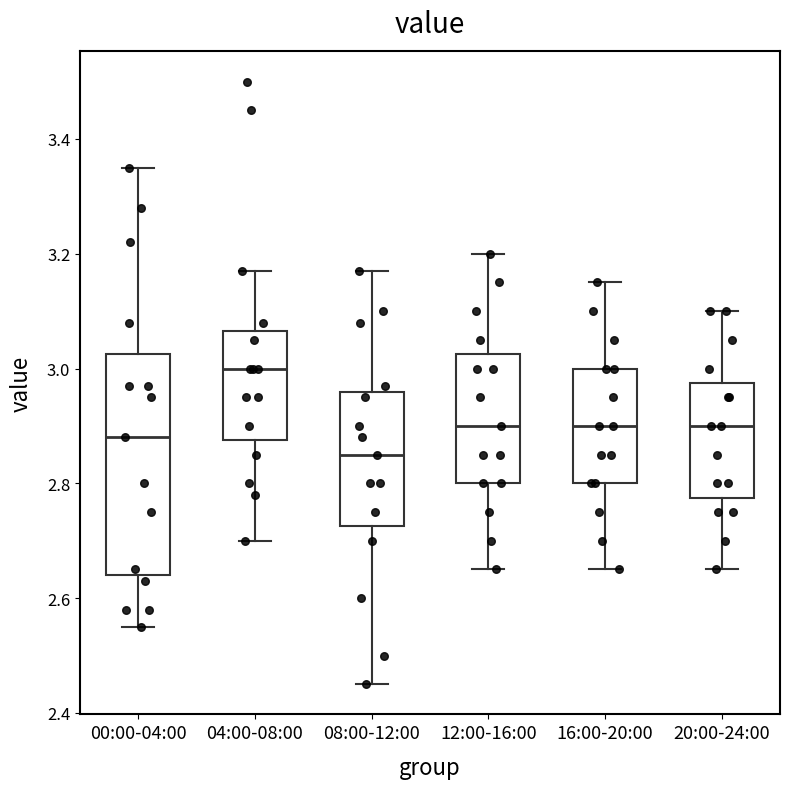

Which box is the tallest, from its lower edge to its upper edge?

00:00-04:00